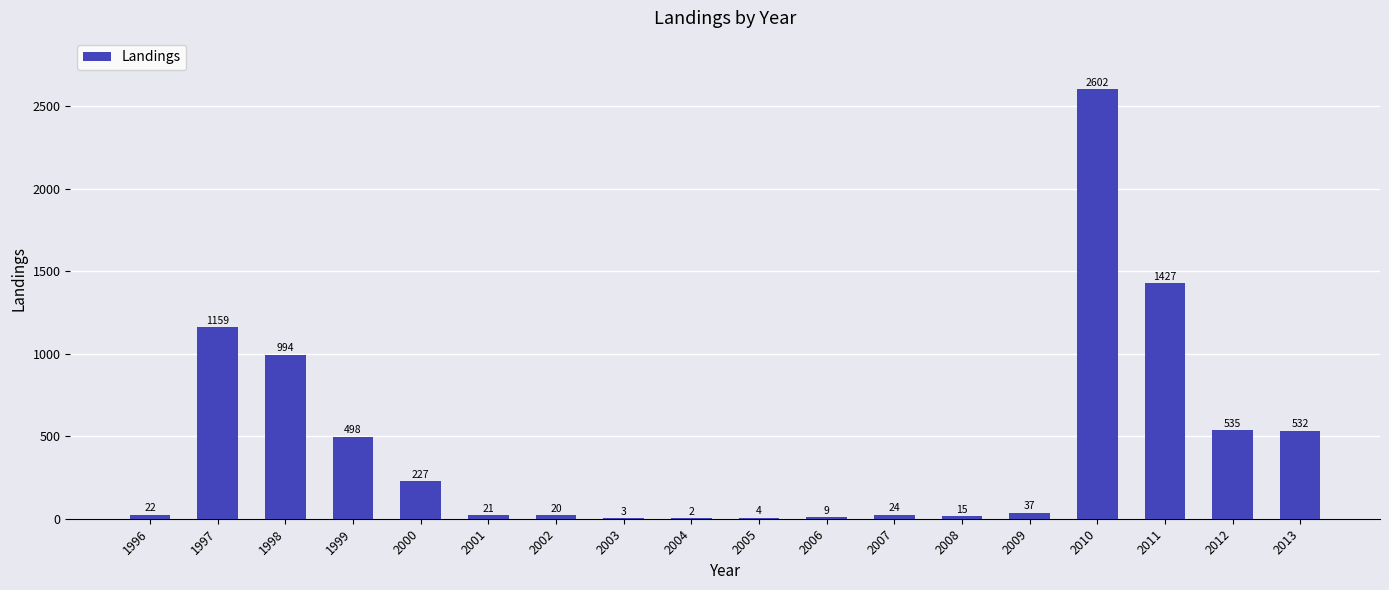

At which label does the data first exceed 37?

1997